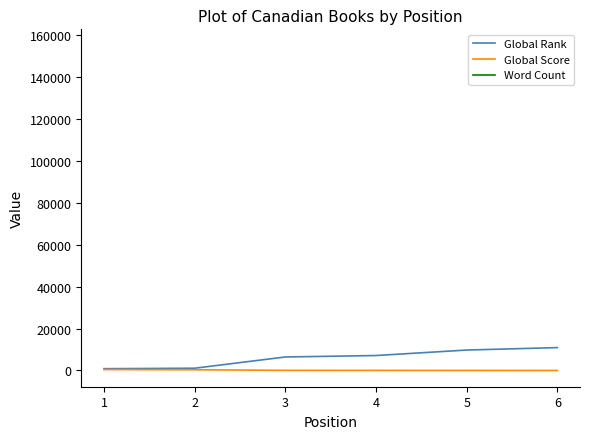

What is the value of the Global Score point at the 5th from the left?

23.0